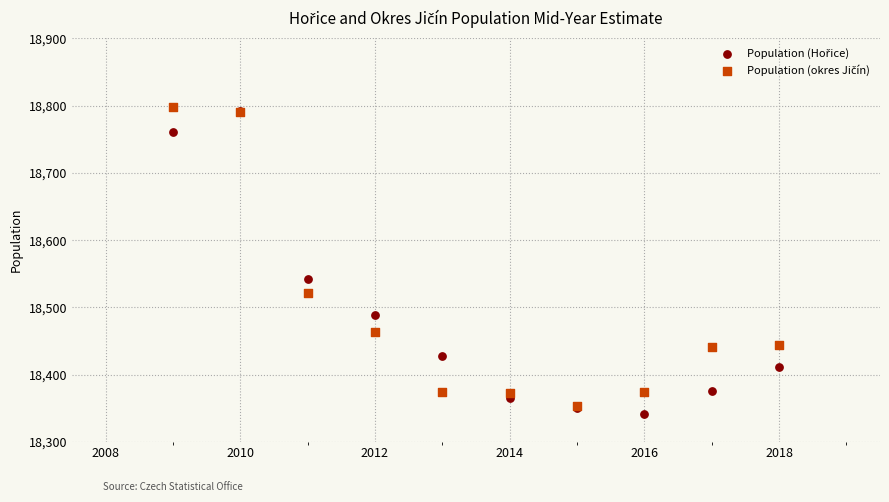

Across all series, what Y value is closest to 18570?

18542